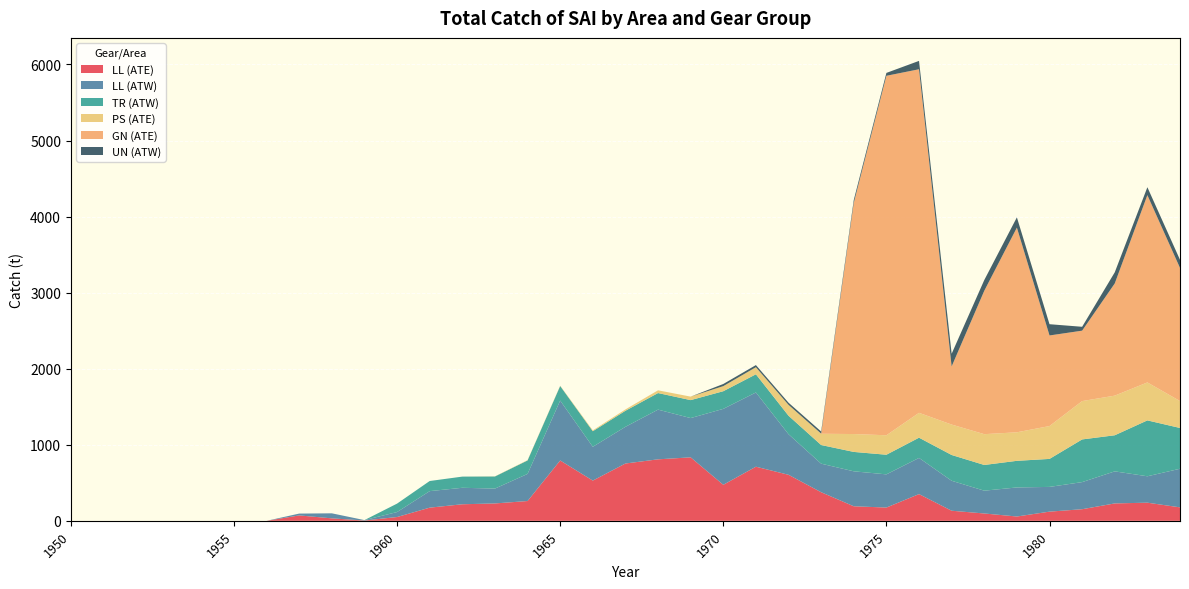

Reading left to right, list all the values displayed in this chart.

LL (ATE): 1950=0.0	1951=0.0	1952=0.0	1953=0.0	1954=0.0	1955=0.0	1956=0.0	1957=71.1	1958=32.4	1959=4.2	1960=49.8	1961=173.1	1962=217.7	1963=228.5	1964=260.2	1965=793.4	1966=528.7	1967=753.5	1968=808.4	1969=834.6	1970=473.6	1971=711.5	1972=605.2	1973=376.0	1974=191.2	1975=174.4	1976=351.3	1977=132.7	1978=96.5	1979=56.8	1980=120.7	1981=152.6	1982=228.8	1983=238.5	1984=177.2
LL (ATW): 1950=0.0	1951=0.0	1952=0.0	1953=0.0	1954=0.0	1955=0.0	1956=0.0	1957=24.0	1958=66.2	1959=5.3	1960=65.4	1961=217.2	1962=216.6	1963=195.3	1964=356.4	1965=787.9	1966=444.5	1967=482.3	1968=653.4	1969=516.3	1970=998.3	1971=976.1	1972=533.5	1973=375.5	1974=459.6	1975=436.4	1976=475.6	1977=393.8	1978=299.8	1979=382.1	1980=325.3	1981=356.4	1982=421.5	1983=347.2	1984=507.5
TR (ATW): 1950=0.0	1951=0.0	1952=0.0	1953=0.0	1954=0.0	1955=0.0	1956=0.0	1957=0.0	1958=0.0	1959=0.0	1960=111.0	1961=133.0	1962=147.0	1963=159.0	1964=177.0	1965=191.0	1966=205.0	1967=211.0	1968=218.0	1969=236.0	1970=232.0	1971=239.0	1972=243.0	1973=245.0	1974=255.0	1975=258.0	1976=266.0	1977=339.0	1978=338.0	1979=350.0	1980=368.0	1981=561.1	1982=474.5	1983=734.7	1984=536.1
PS (ATE): 1950=0.0	1951=0.0	1952=0.0	1953=0.0	1954=0.0	1955=0.0	1956=0.0	1957=0.0	1958=0.0	1959=0.0	1960=0.0	1961=0.0	1962=0.0	1963=2.0	1964=4.0	1965=4.0	1966=11.0	1967=18.0	1968=36.0	1969=46.0	1970=67.0	1971=93.0	1972=143.0	1973=148.0	1974=235.0	1975=256.0	1976=327.0	1977=400.0	1978=405.0	1979=375.0	1980=432.0	1981=504.0	1982=521.0	1983=499.0	1984=354.0
GN (ATE): 1950=0.0	1951=0.0	1952=0.0	1953=0.0	1954=0.0	1955=0.0	1956=0.0	1957=0.0	1958=0.0	1959=0.0	1960=0.0	1961=0.0	1962=0.0	1963=0.0	1964=0.0	1965=0.0	1966=0.0	1967=0.0	1968=0.0	1969=0.0	1970=0.0	1971=0.0	1972=0.0	1973=2.0	1974=3040.0	1975=4726.0	1976=4517.0	1977=764.0	1978=1885.0	1979=2691.0	1980=1191.0	1981=926.0	1982=1475.0	1983=2462.5	1984=1750.0
UN (ATW): 1950=0.0	1951=0.0	1952=0.0	1953=0.0	1954=0.0	1955=0.0	1956=0.0	1957=0.0	1958=0.0	1959=0.0	1960=0.0	1961=0.0	1962=0.0	1963=0.0	1964=0.0	1965=0.0	1966=0.0	1967=0.0	1968=0.0	1969=0.0	1970=28.0	1971=28.0	1972=28.0	1973=28.0	1974=38.0	1975=38.0	1976=110.0	1977=167.0	1978=141.0	1979=135.0	1980=148.0	1981=51.0	1982=146.4	1983=104.0	1984=107.0